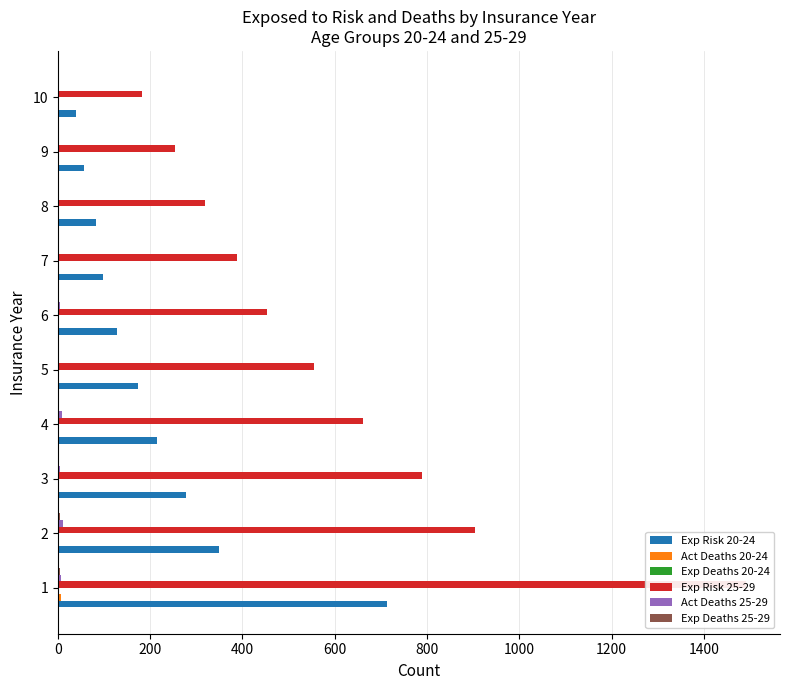

Rank the series by their maximum value, from lowest to highest.

Exp Deaths 20-24, Exp Deaths 25-29, Act Deaths 20-24, Act Deaths 25-29, Exp Risk 20-24, Exp Risk 25-29